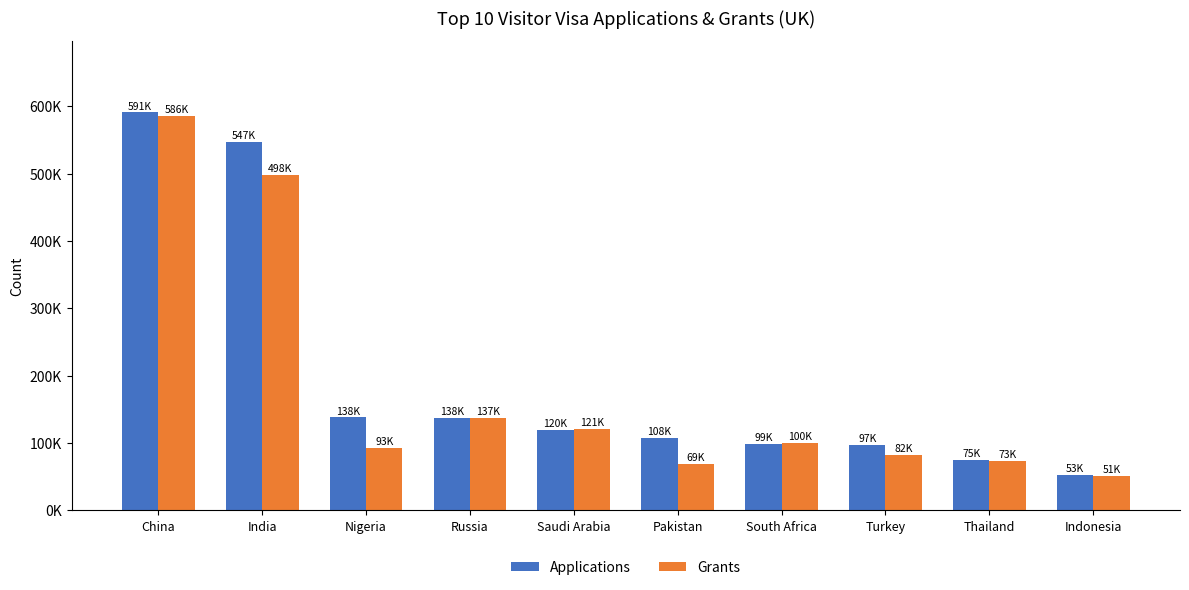

What is the difference between the maximum and second lowest values in the Grants series?

516893